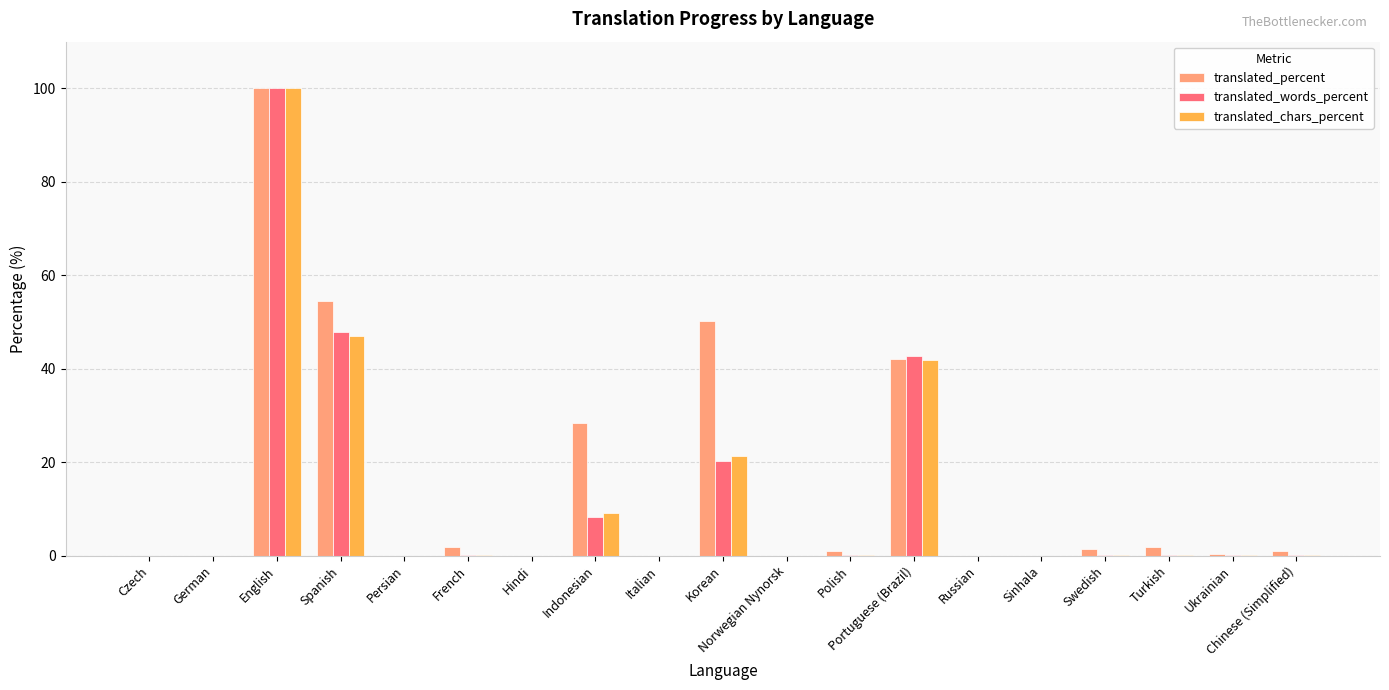

Which label corresponds to the largest value in the chart?

English